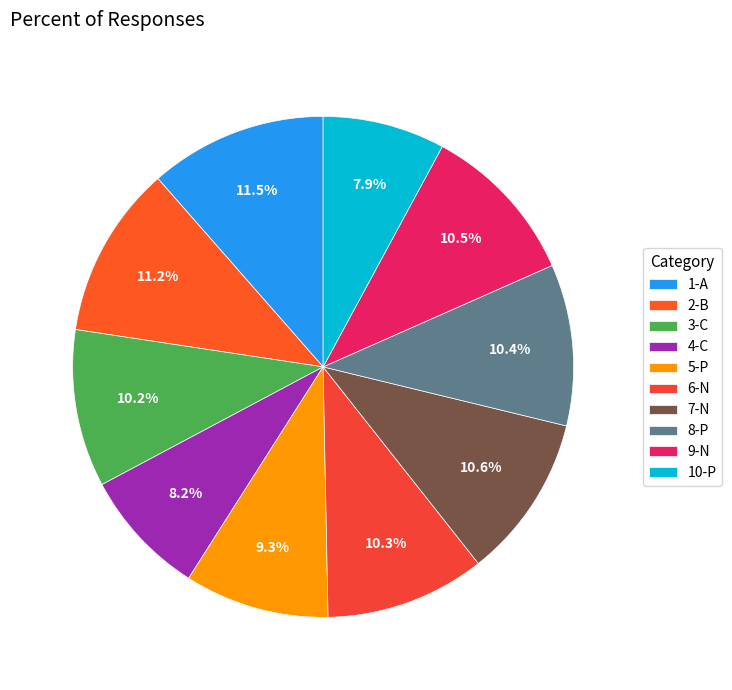

To the nearest percent, what portion does 8-P represent?

10%